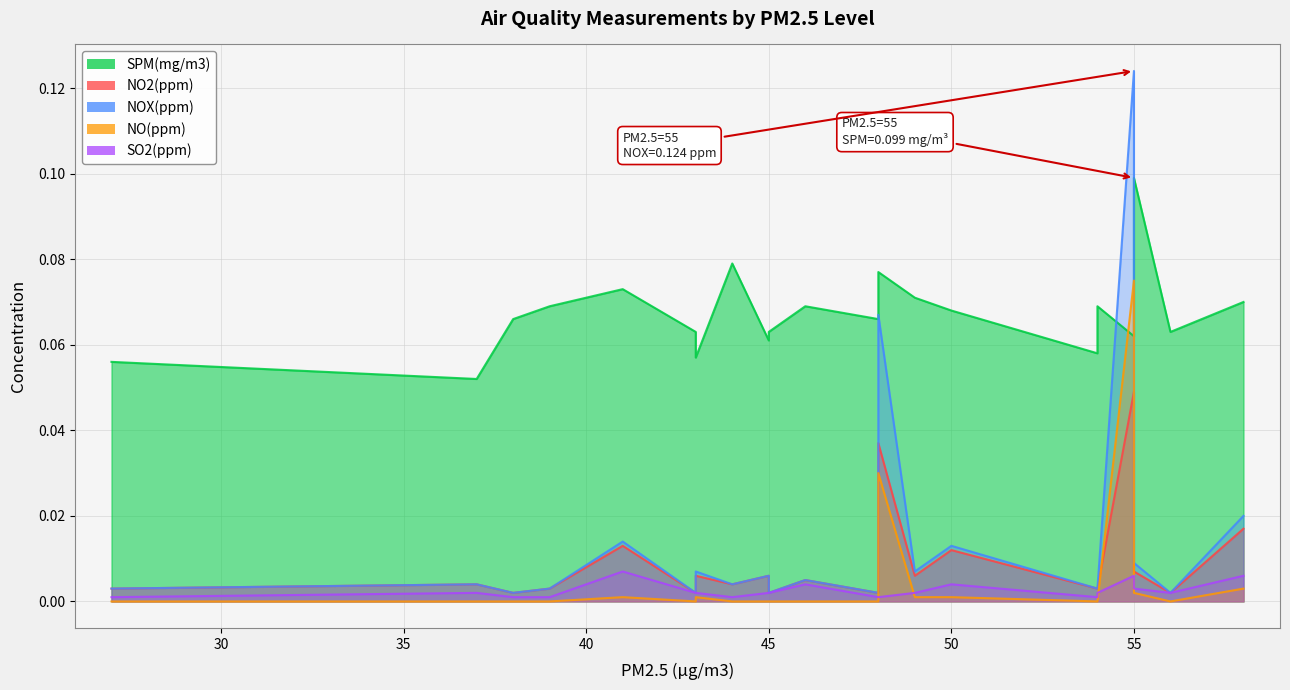

At 27, list the series in order from smallest to largest.

NO(ppm), SO2(ppm), NO2(ppm), NOX(ppm), SPM(mg/m3)